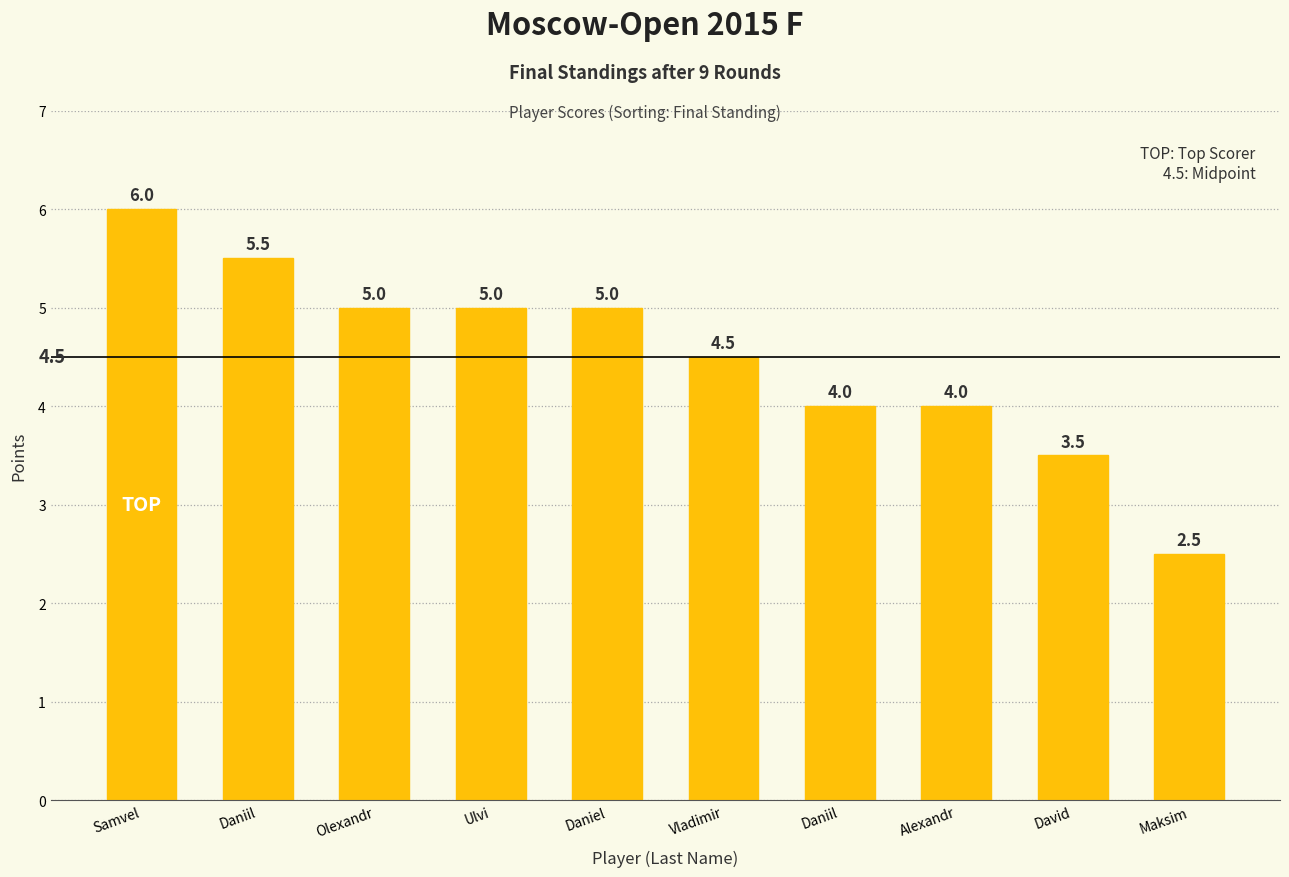

List the labels in order of value, smallest first.

Maksim, David, Daniil, Alexandr, Vladimir, Olexandr, Ulvi, Daniel, Daniil, Samvel